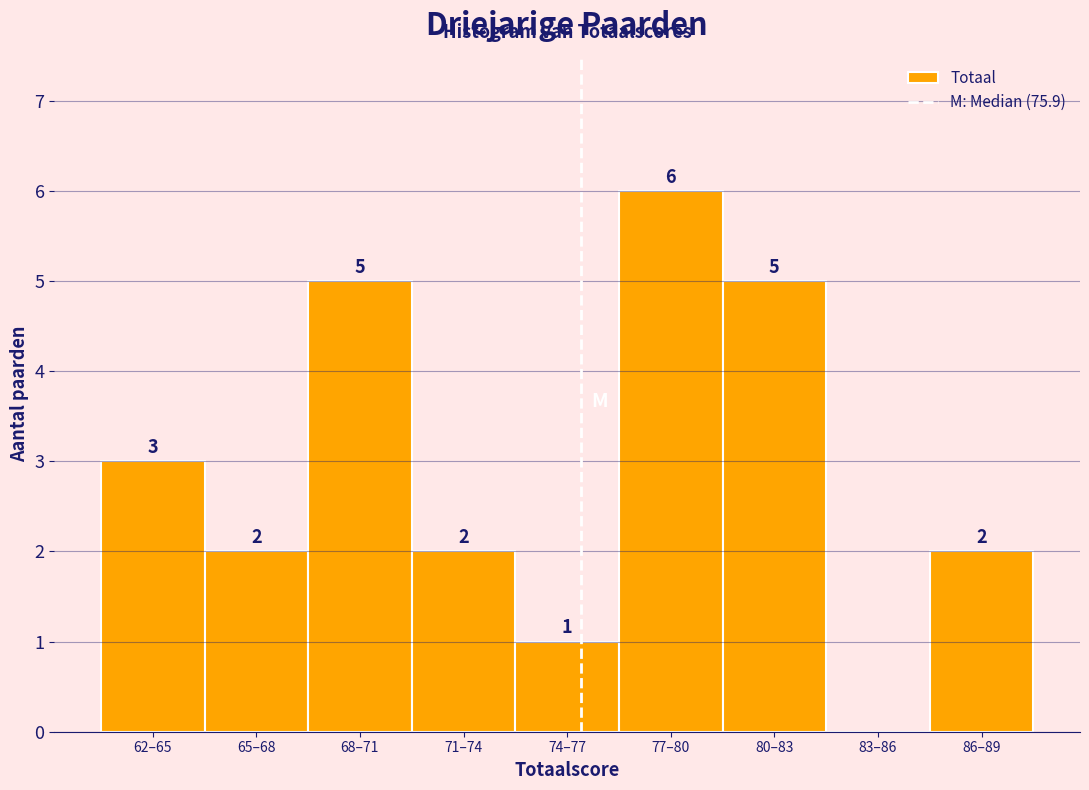

Reading right to left, what are all the values shown in this chart?

86–89=2	83–86=0	80–83=5	77–80=6	74–77=1	71–74=2	68–71=5	65–68=2	62–65=3